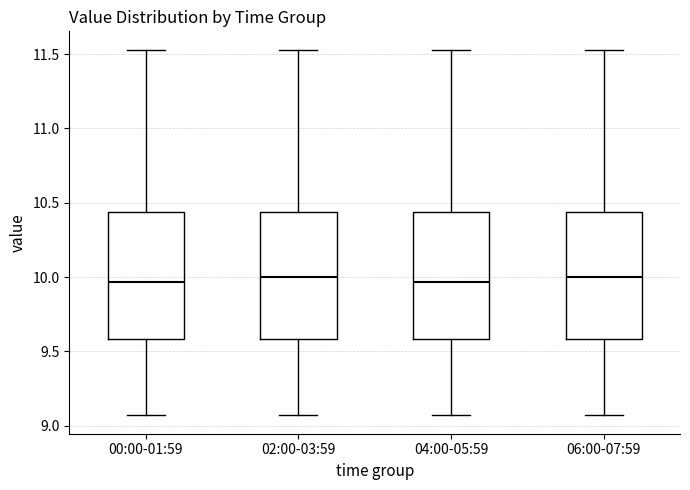

Where does the median line of the box for 06:00-07:59 sit on the y-axis? The values are not printed on the chart, so give them approximately, as read against the axis.

10.00